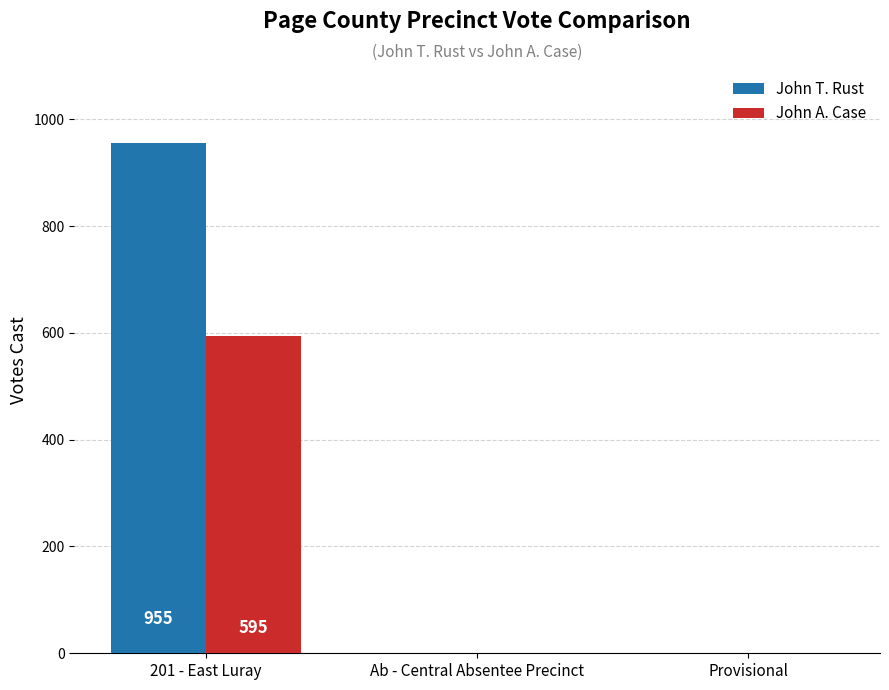

What is the sum of all John A. Case values?

595